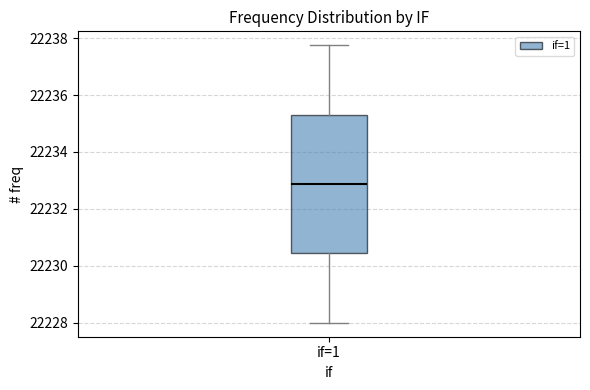

Transcribe this box plot: give where the median line is, the range the box spans, and where the two whiskers end, as read against the y-axis. The values are not printed on the chart, so give them approximately, as read against the axis.

median 22232.8, box 22230.4 to 22235.4, whiskers 22228.0 to 22237.8